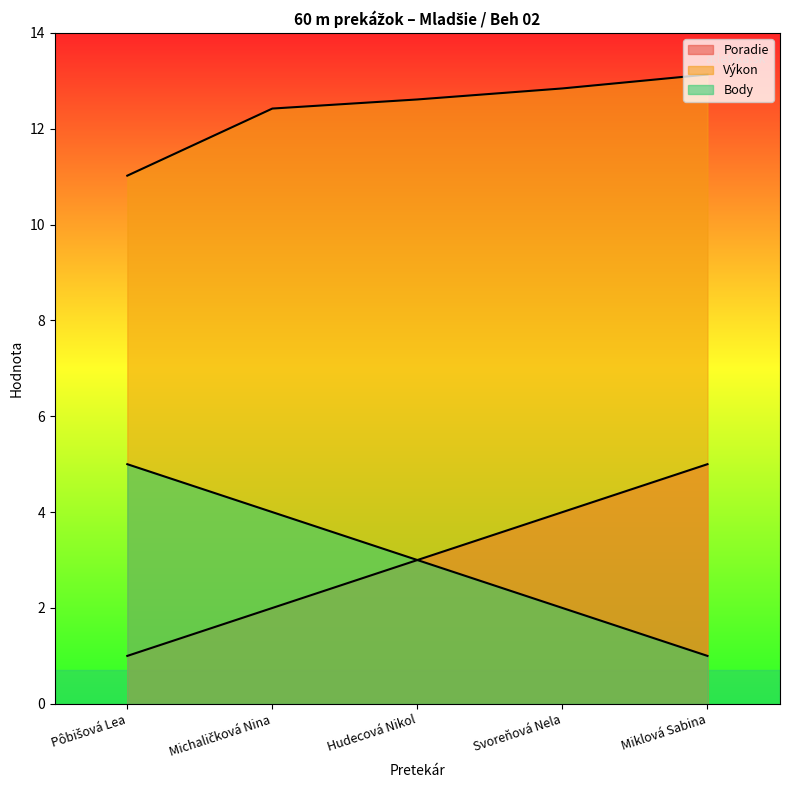

What is the greatest value displayed?

13.1